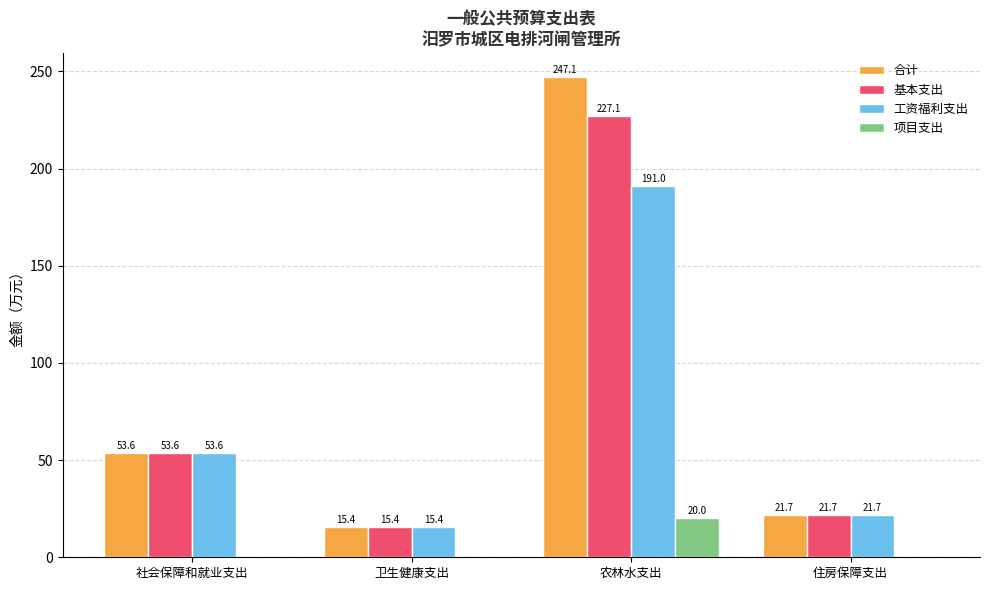

Between 卫生健康支出 and 农林水支出, which series saw the biggest shift?

合计